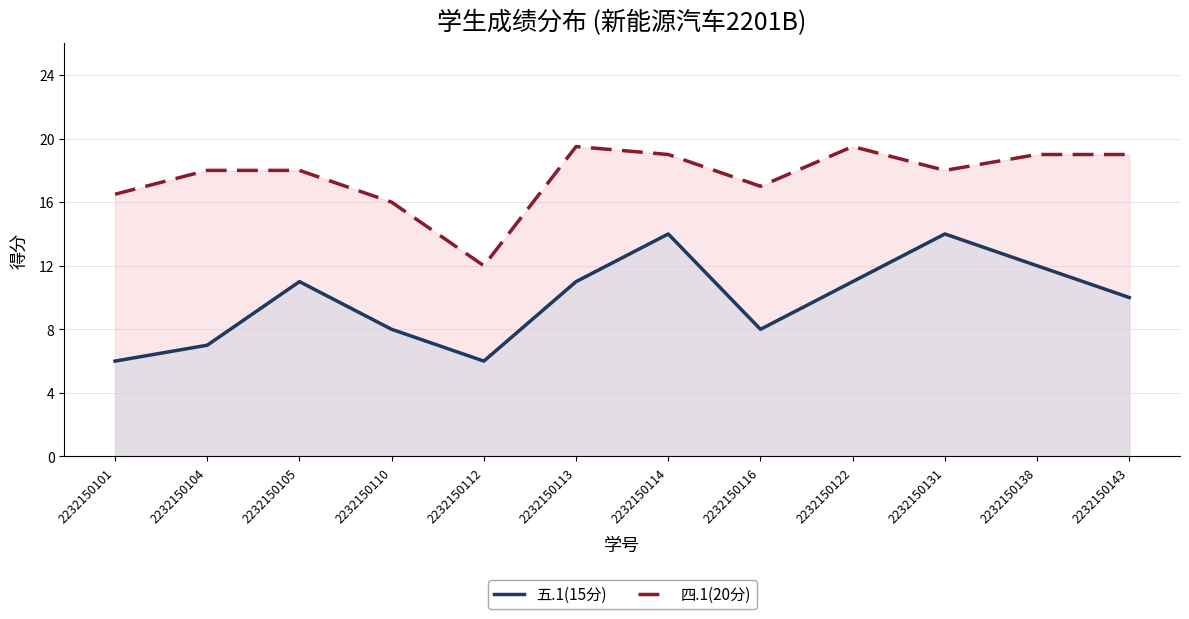

Where is the first local maximum for 四.1(20分)?

2232150113